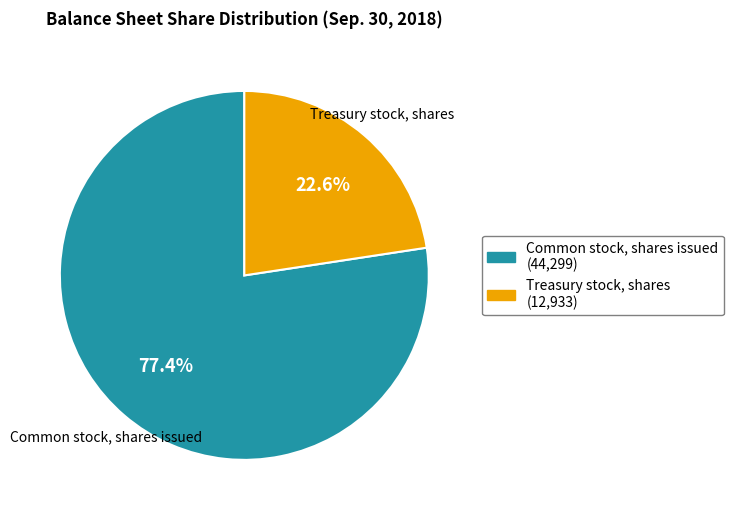

How many slices are in this pie chart?

2